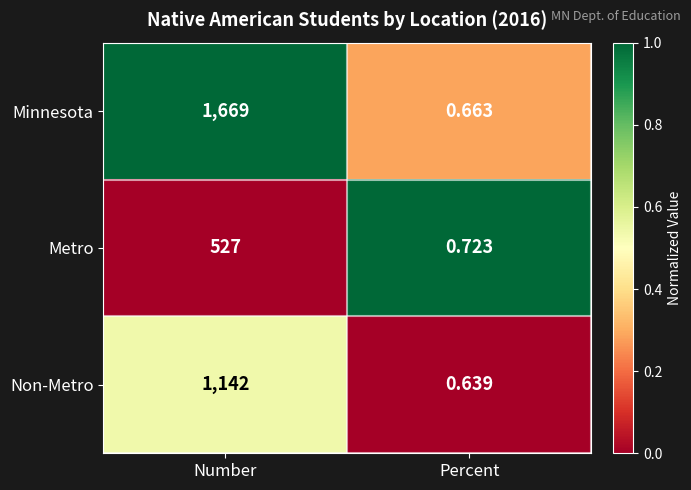

At Number, list the series in order from largest to smallest.

Minnesota, Non-Metro, Metro